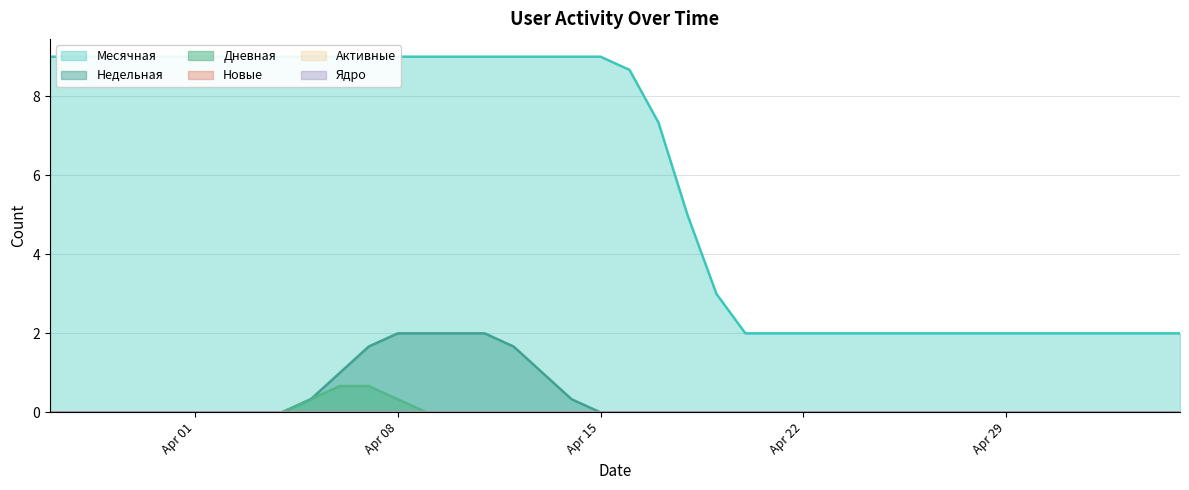

What are all the series names shown in the legend?

Месячная, Недельная, Дневная, Новые, Активные, Ядро